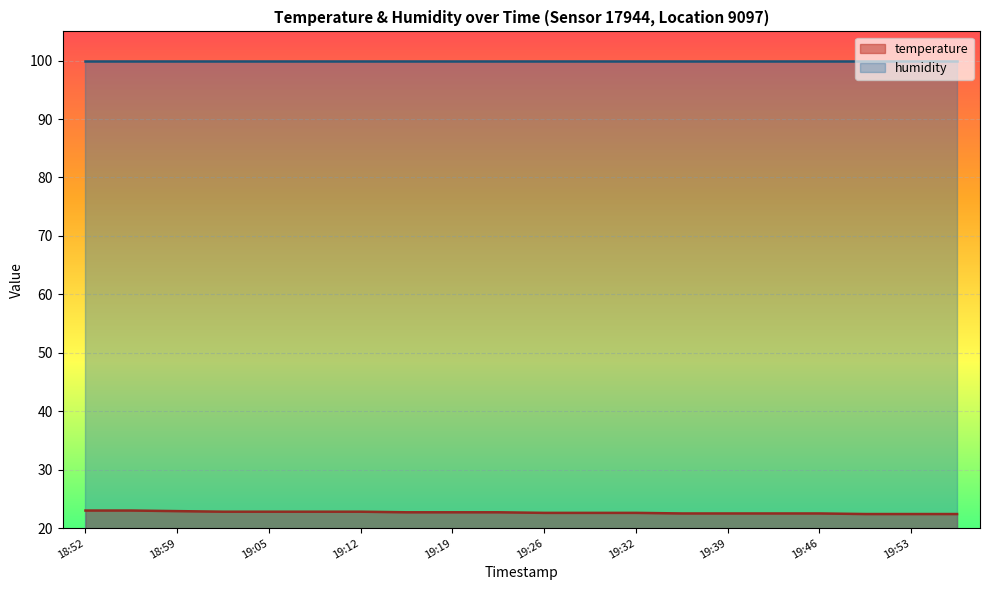

What is the approximate value at 19:26?

22.6